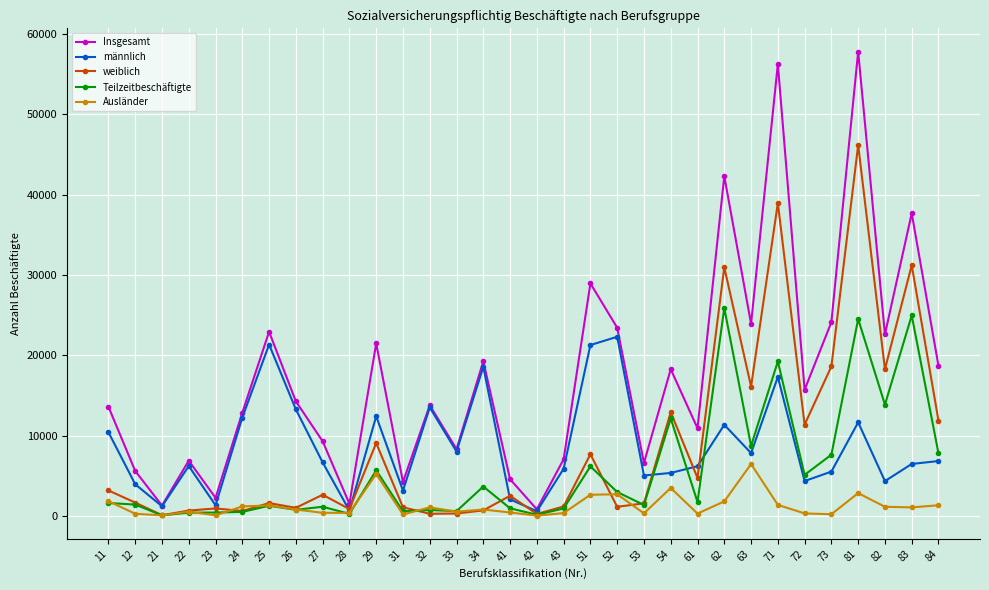

List the series in order of their peak value, highest first.

Insgesamt, weiblich, Teilzeitbeschäftigte, männlich, Ausländer